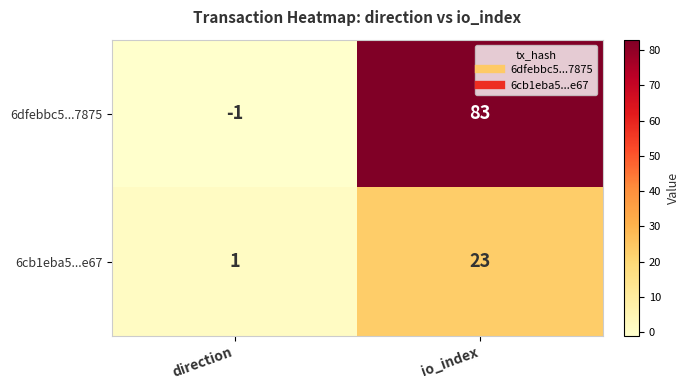

Rank the series by their average value, from lowest to highest.

6cb1eba5...e67, 6dfebbc5...7875